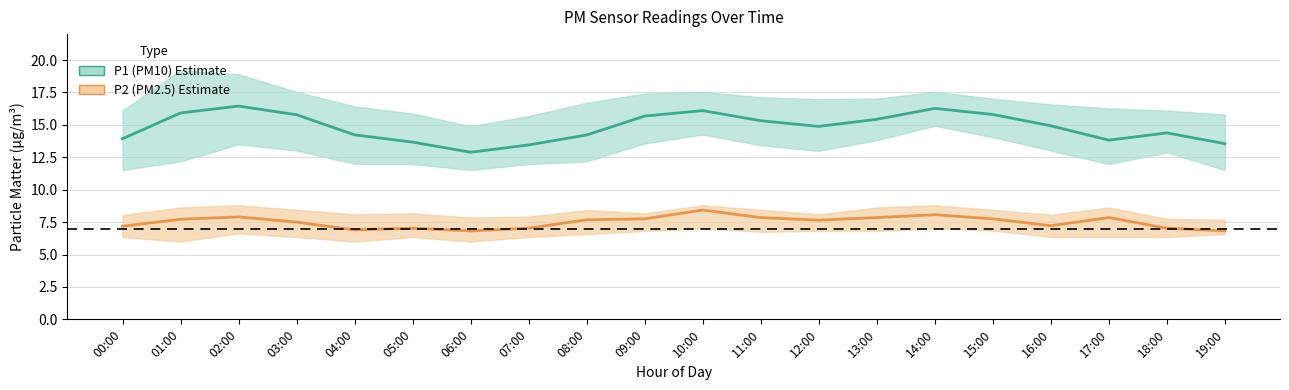

What is the spread (max minus min) of values at 14:00?

8.2